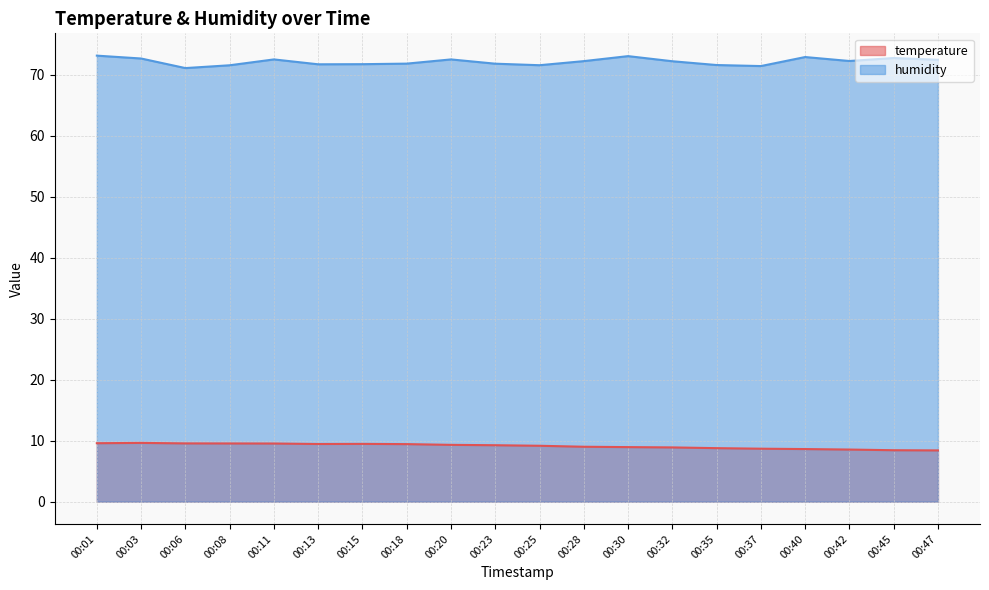

At which label does temperature first exceed 9?

00:01